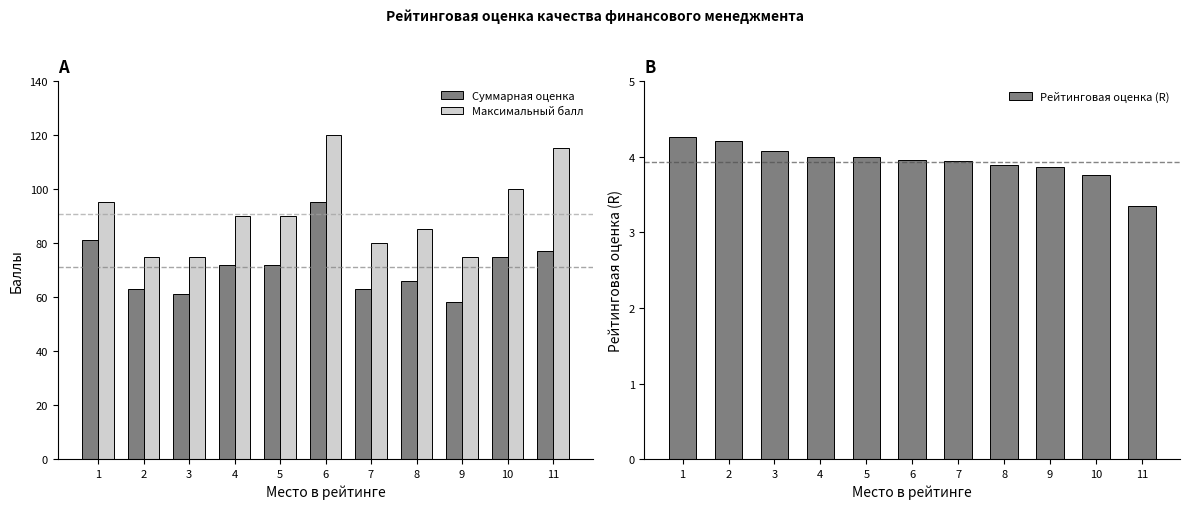

Are the bars horizontal?

No